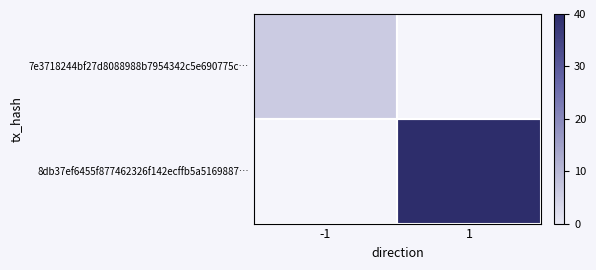

How many series are shown in this chart?

2